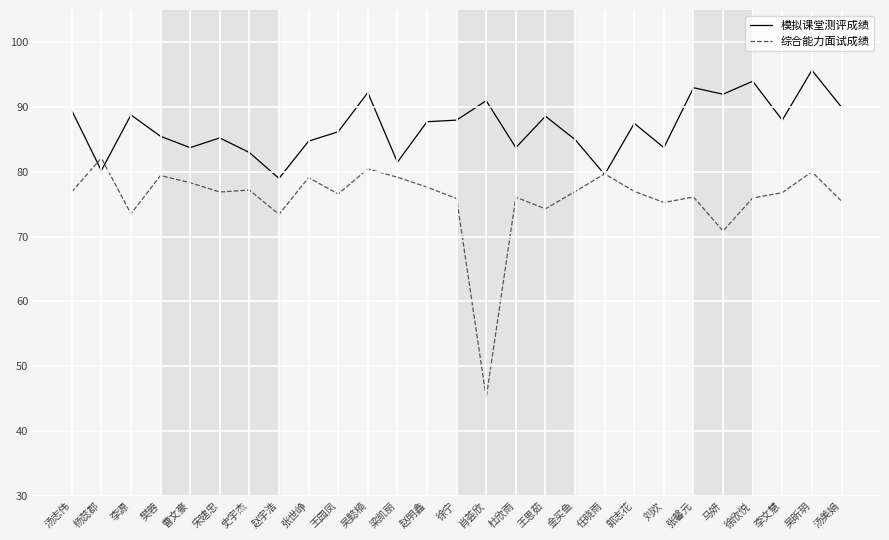

The value of 综合能力面试成绩 at 王园凤 is 104.9. True or false?

False